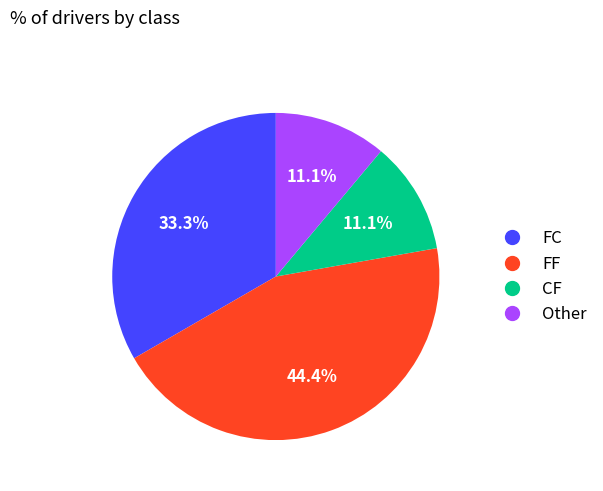

What is the ratio of the value at FF to the value at Other?

4.0